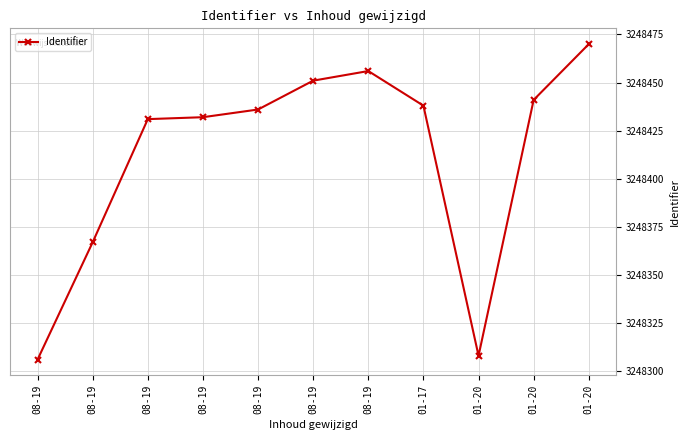

Reading left to right, transcribe all the data shown in this chart.

08-19=3248306	08-19=3248367	08-19=3248431	08-19=3248432	08-19=3248436	08-19=3248451	08-19=3248456	01-17=3248438	01-20=3248308	01-20=3248441	01-20=3248470